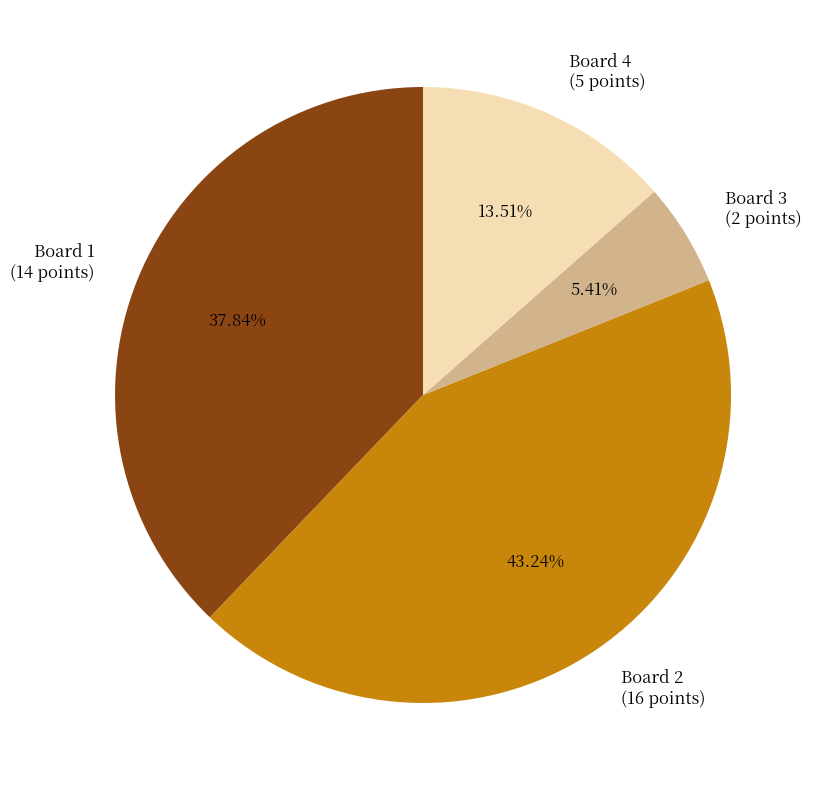

What is the largest slice in the pie chart?

Board 2